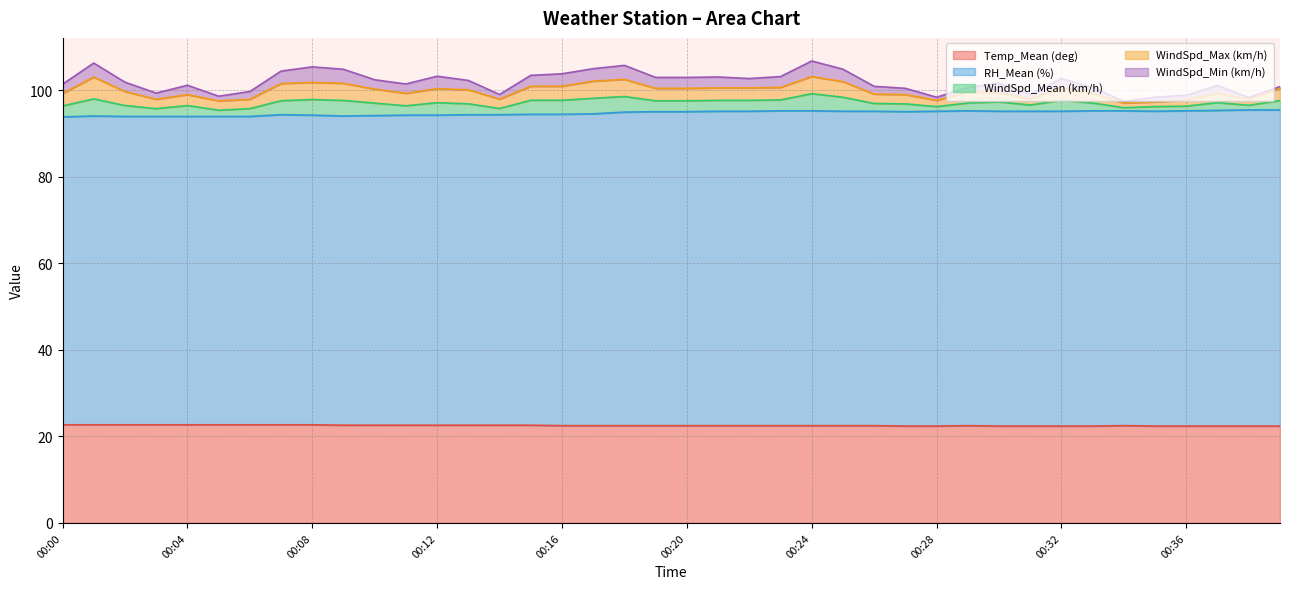

At which category does WindSpd_Max (km/h) reach its first local peak?

00:01